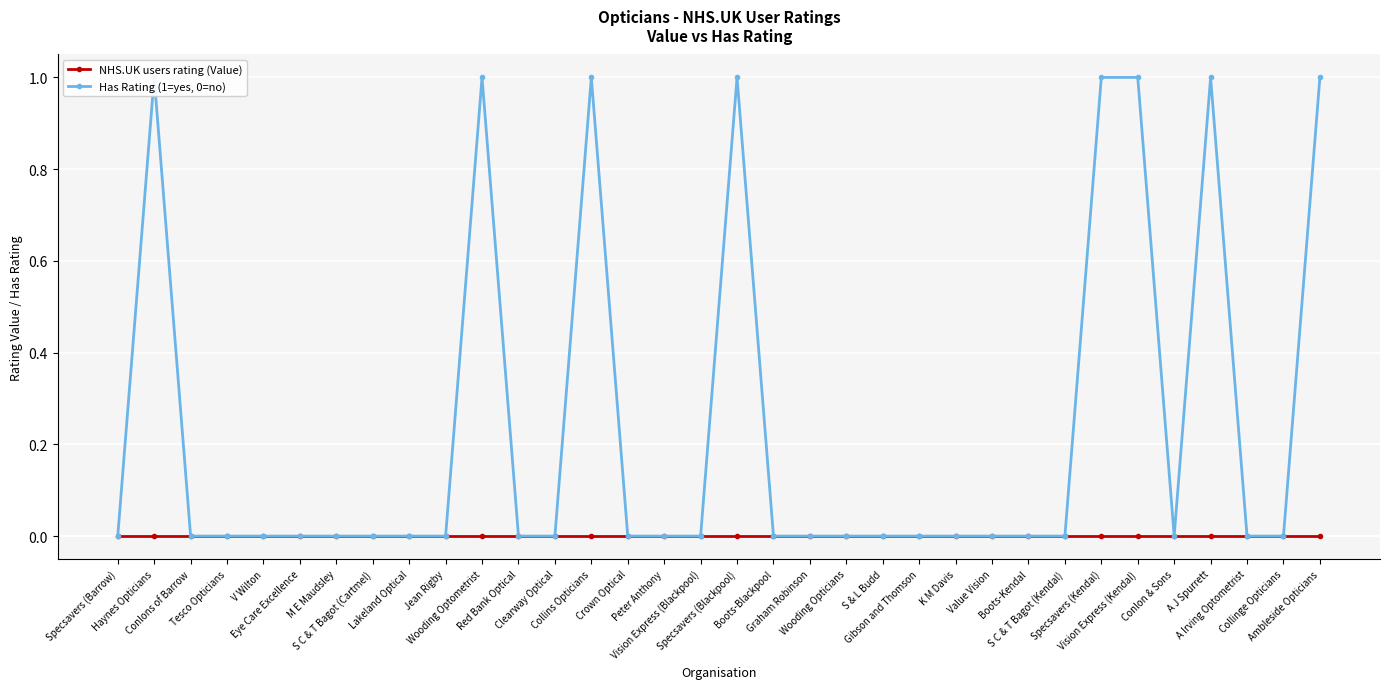

What is the label of the 26th point from the right?

Lakeland Optical